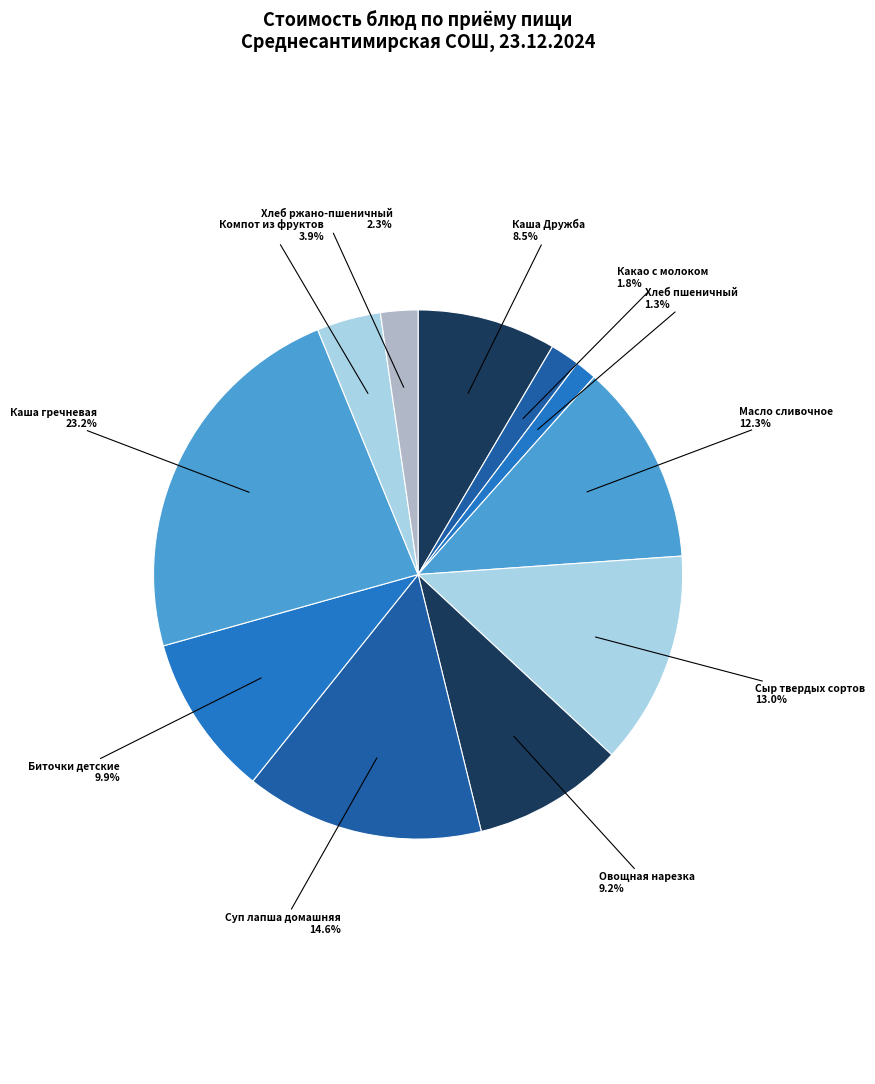

What is the smallest slice in the pie chart?

Хлеб пшеничный